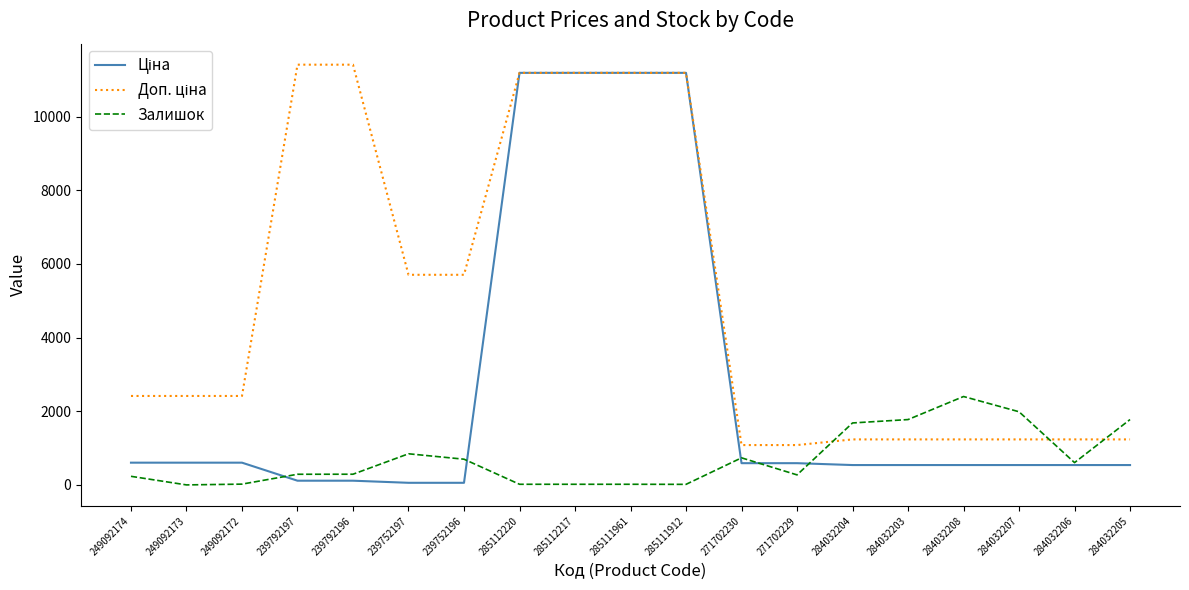

Is it true that Залишок equals 290.0 at 239792196?

True